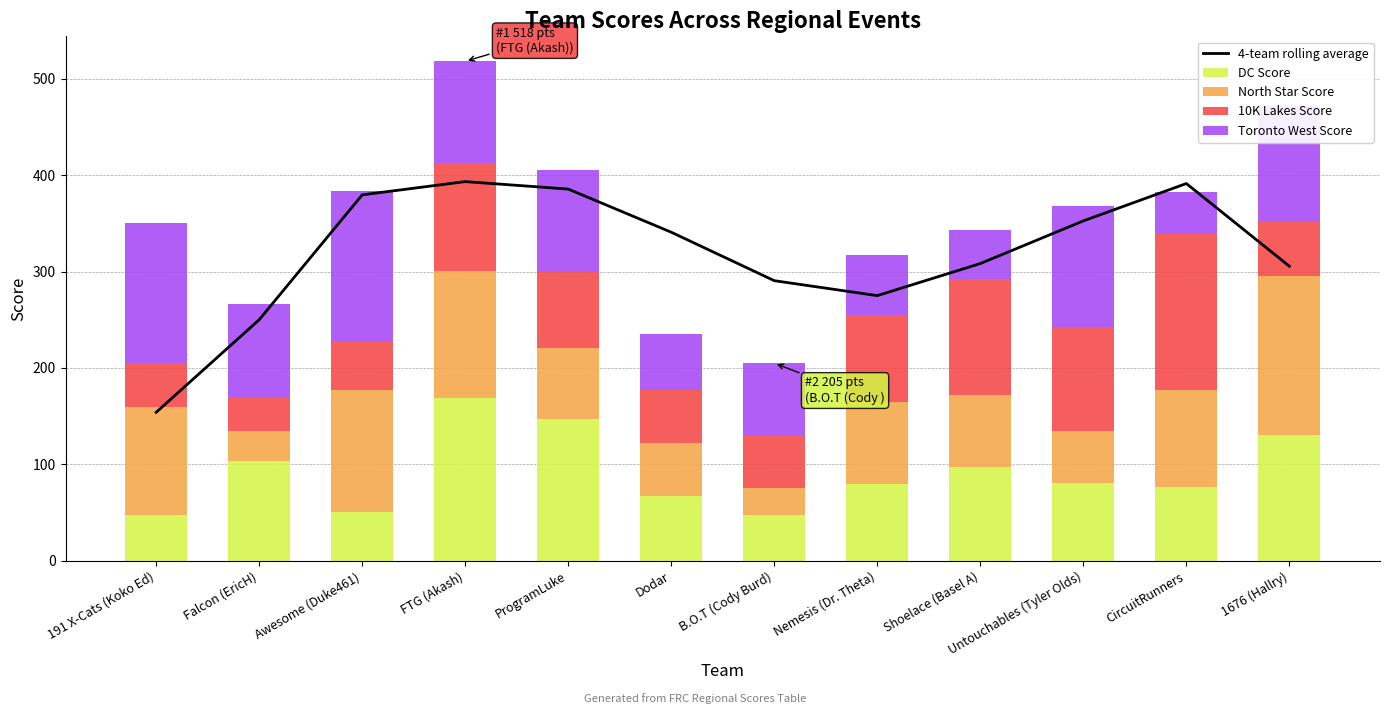

What is the difference between the highest and lowest values at CircuitRunners?

349.2